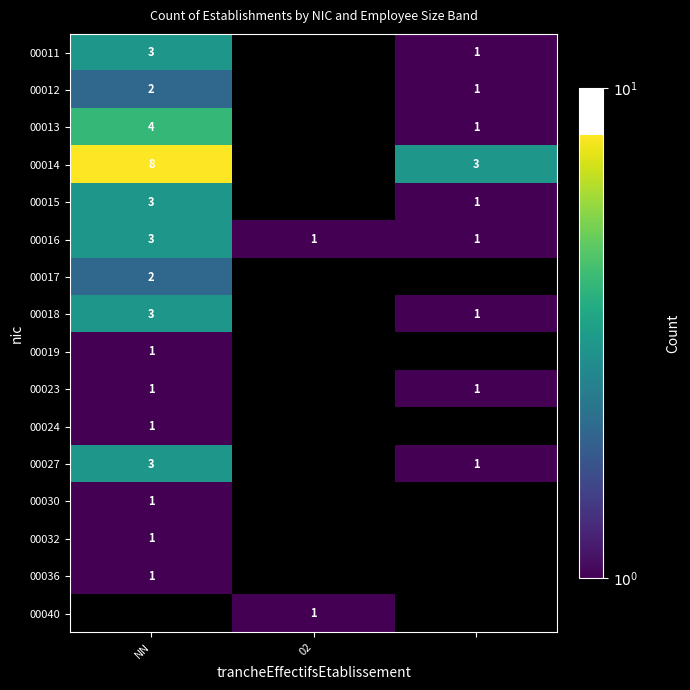

Count the 00016 values in the range 1 to 3.

3